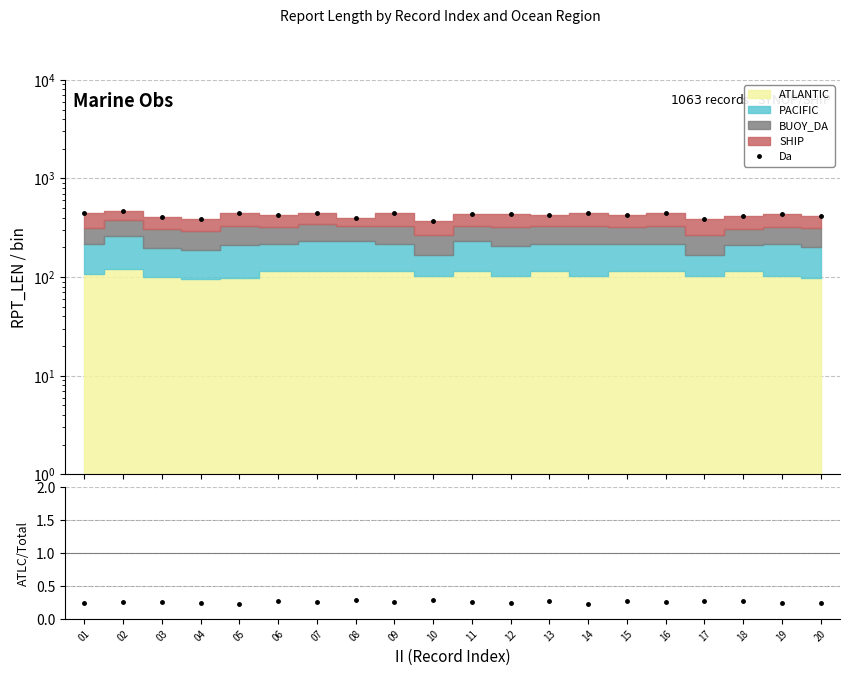

True or false: ATLANTIC/Total and Da cross at least once.

False